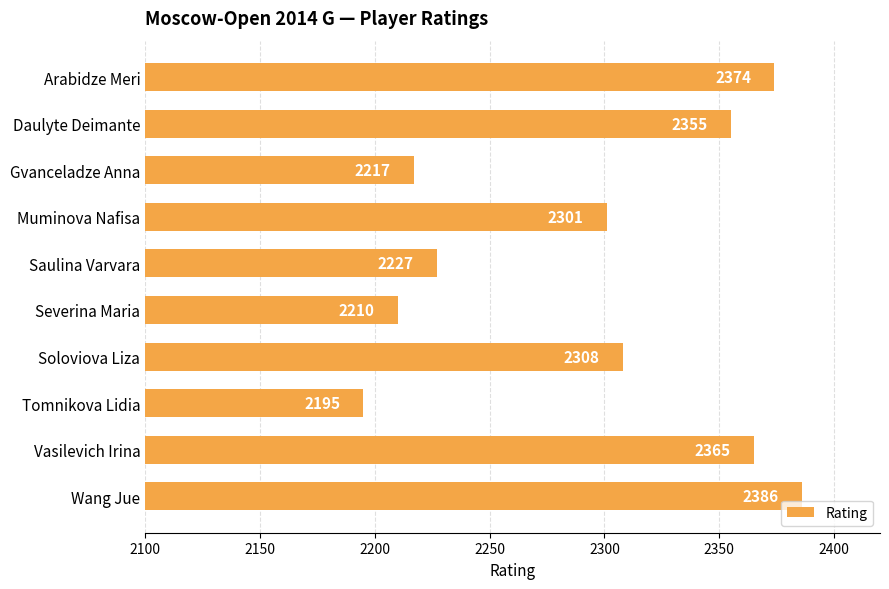

What is the change in value from Saulina Varvara to Soloviova Liza?

+81